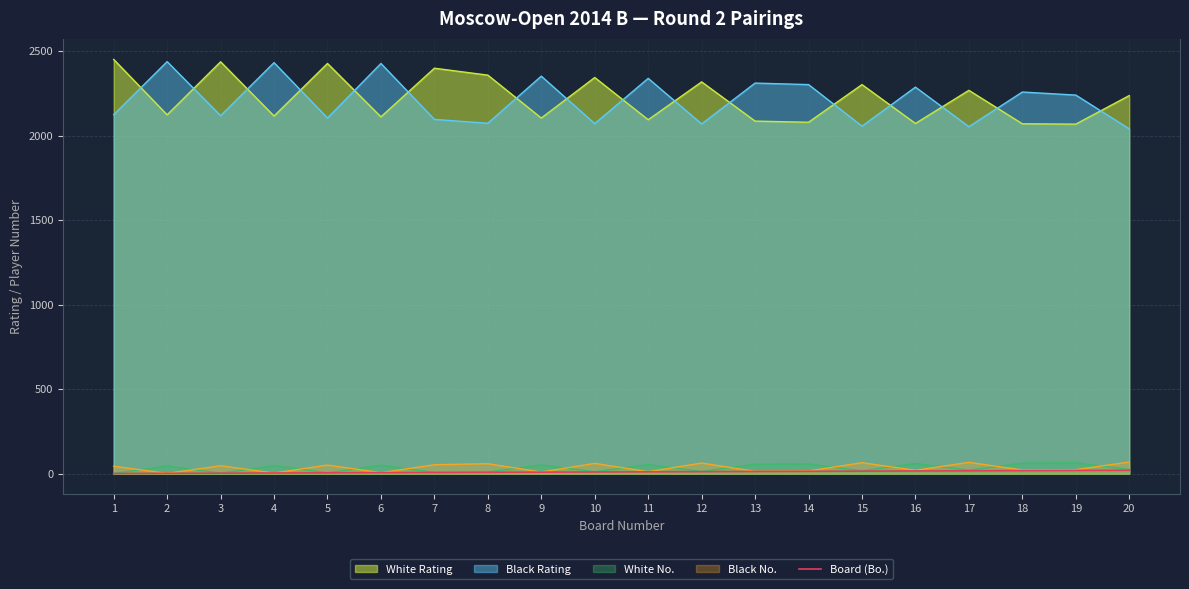

The value at 20 is 33. True or false?

False